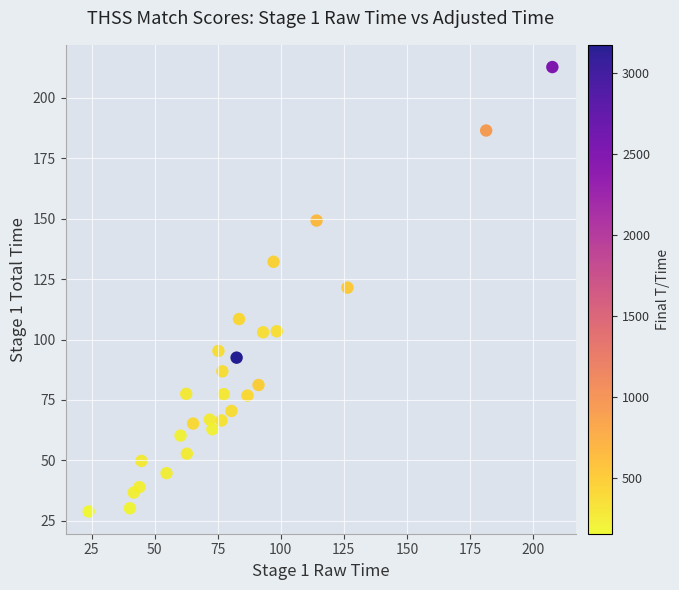

What is the range of Y values (max minus min)?

183.8